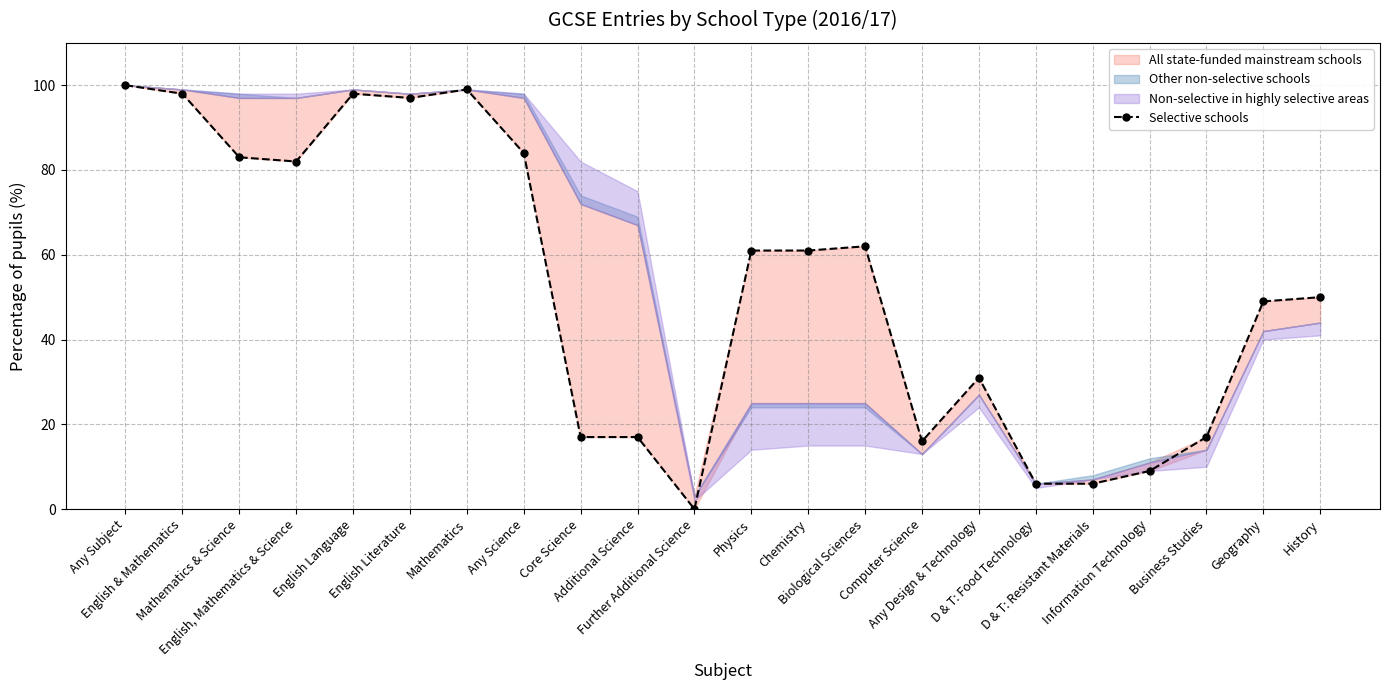

Reading left to right, transcribe all the data shown in this chart.

100	98	83	82	98	97	99	84	17	17	0	61	61	62	16	31	6	6	9	17	49	50